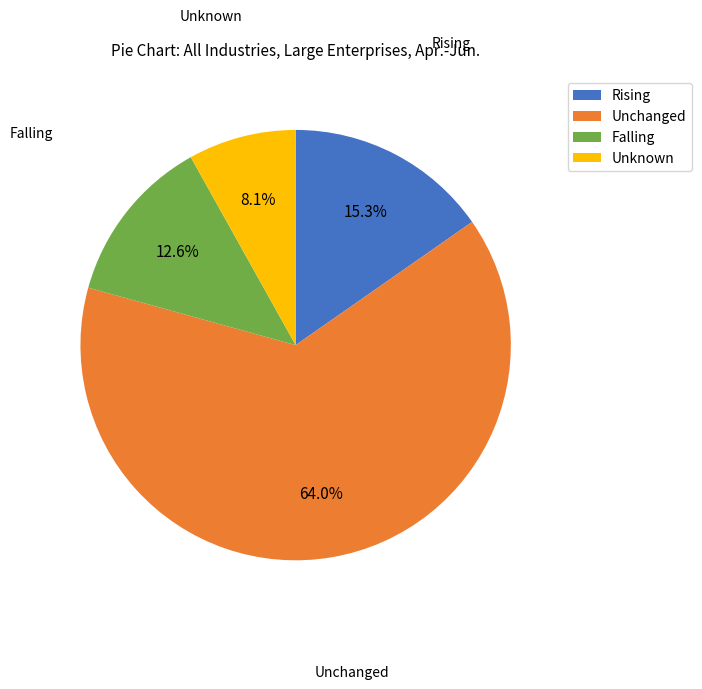

Rank the categories by value from highest to lowest.

Unchanged, Rising, Falling, Unknown